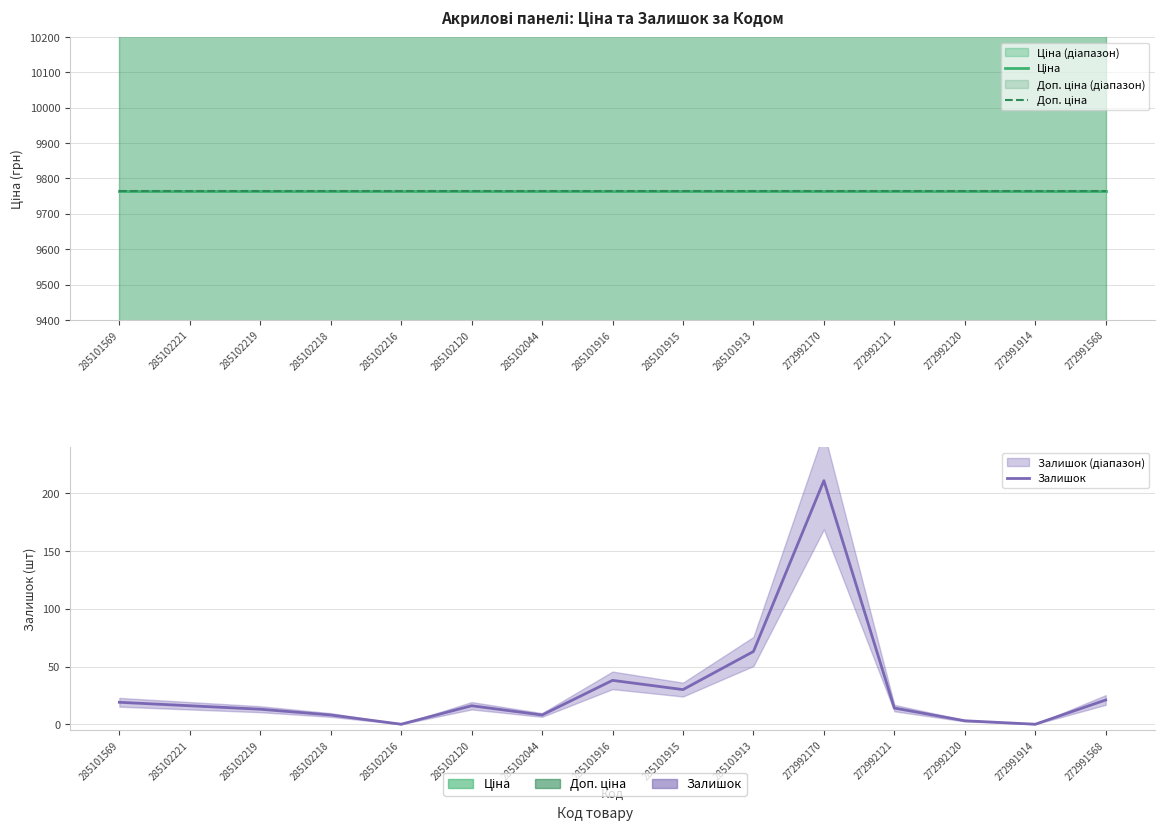

At which label does Доп. ціна reach its peak?

285101569